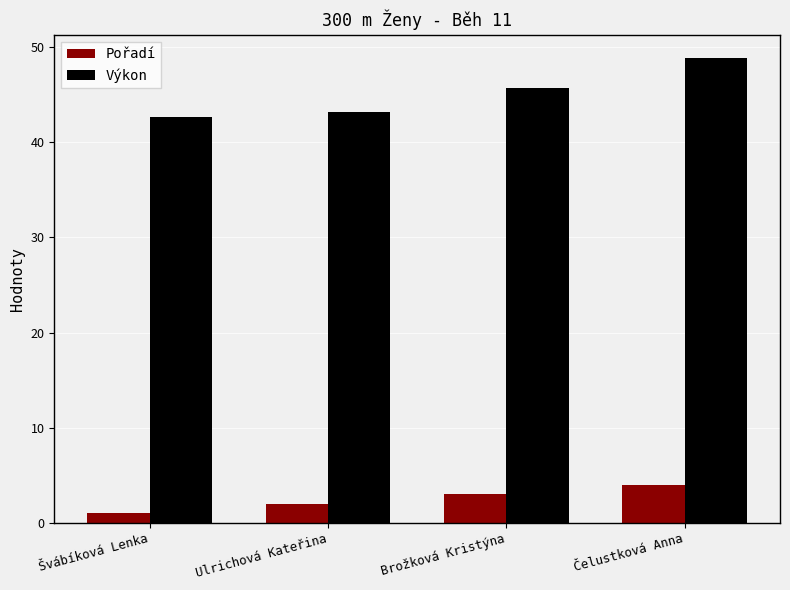

The value of Výkon at Čelustková Anna is 48.9. True or false?

True